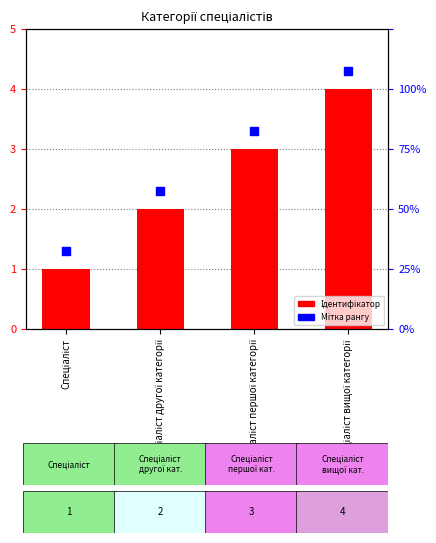

Which series reaches the minimum Y coordinate?

Ідентифікатор